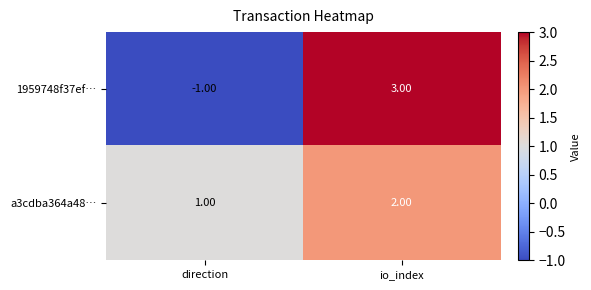

Is the value of 1959748f37ef… at io_index greater than the value of a3cdba364a48… at io_index?

Yes